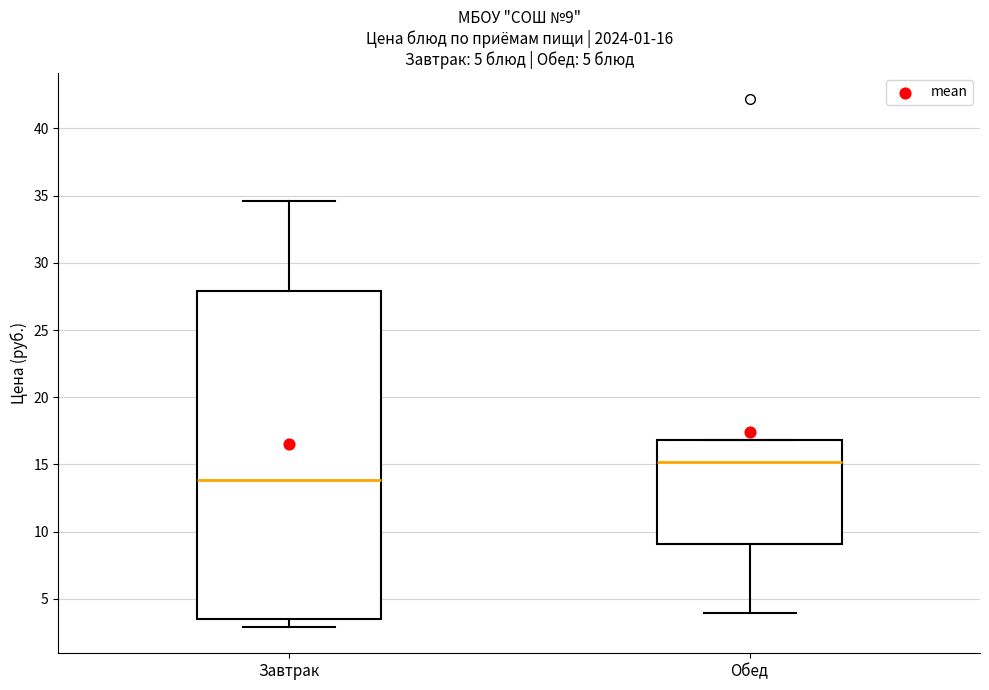

Which box's median line is the lowest?

Завтрак